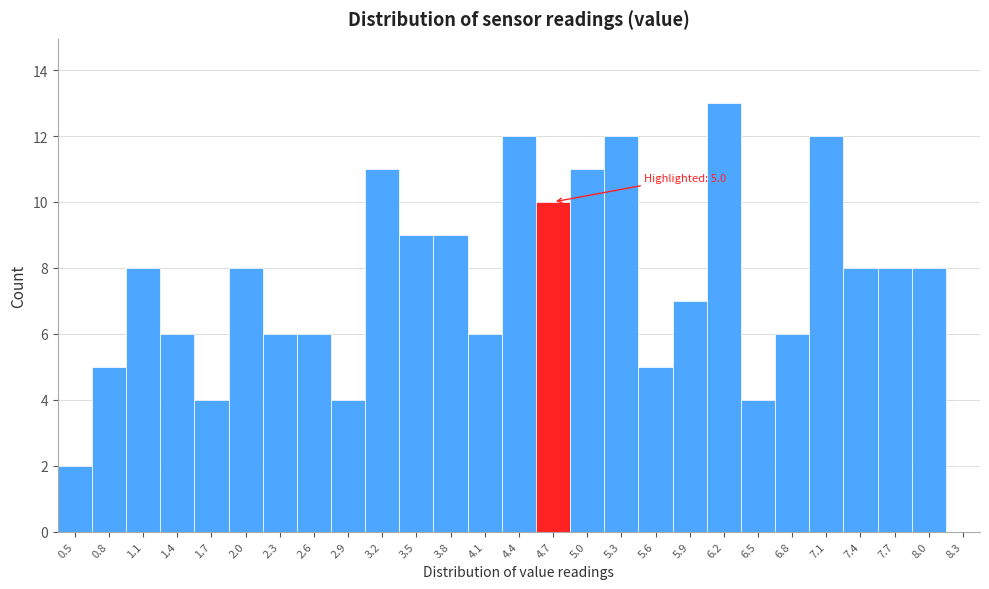

Reading right to left, list all the values displayed in this chart.

8.3=0	8.0=8	7.7=8	7.4=8	7.1=12	6.8=6	6.5=4	6.2=13	5.9=7	5.6=5	5.3=12	5.0=11	4.7=10	4.4=12	4.1=6	3.8=9	3.5=9	3.2=11	2.9=4	2.6=6	2.3=6	2.0=8	1.7=4	1.4=6	1.1=8	0.8=5	0.5=2